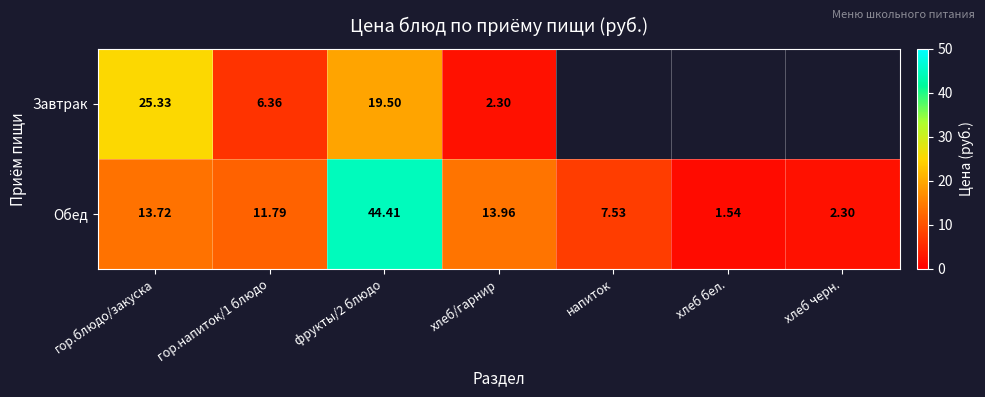

Is it true that Обед equals 7.5 at напиток?

True